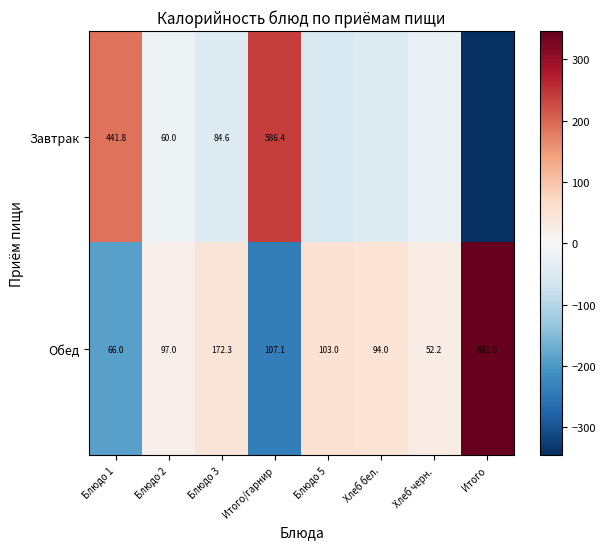

The Обед series shows 143.8 at Итого/гарнир. True or false?

False